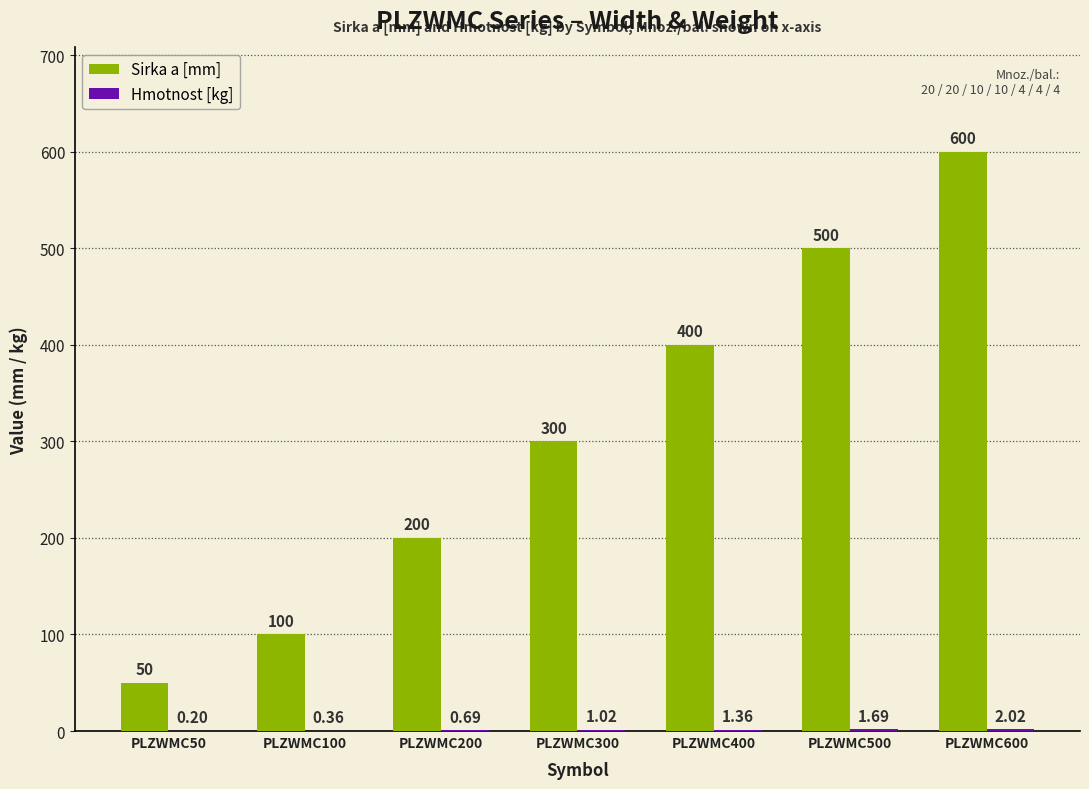

What is the sum of the Sirka a [mm] values at PLZWMC400 and PLZWMC100?

500.0